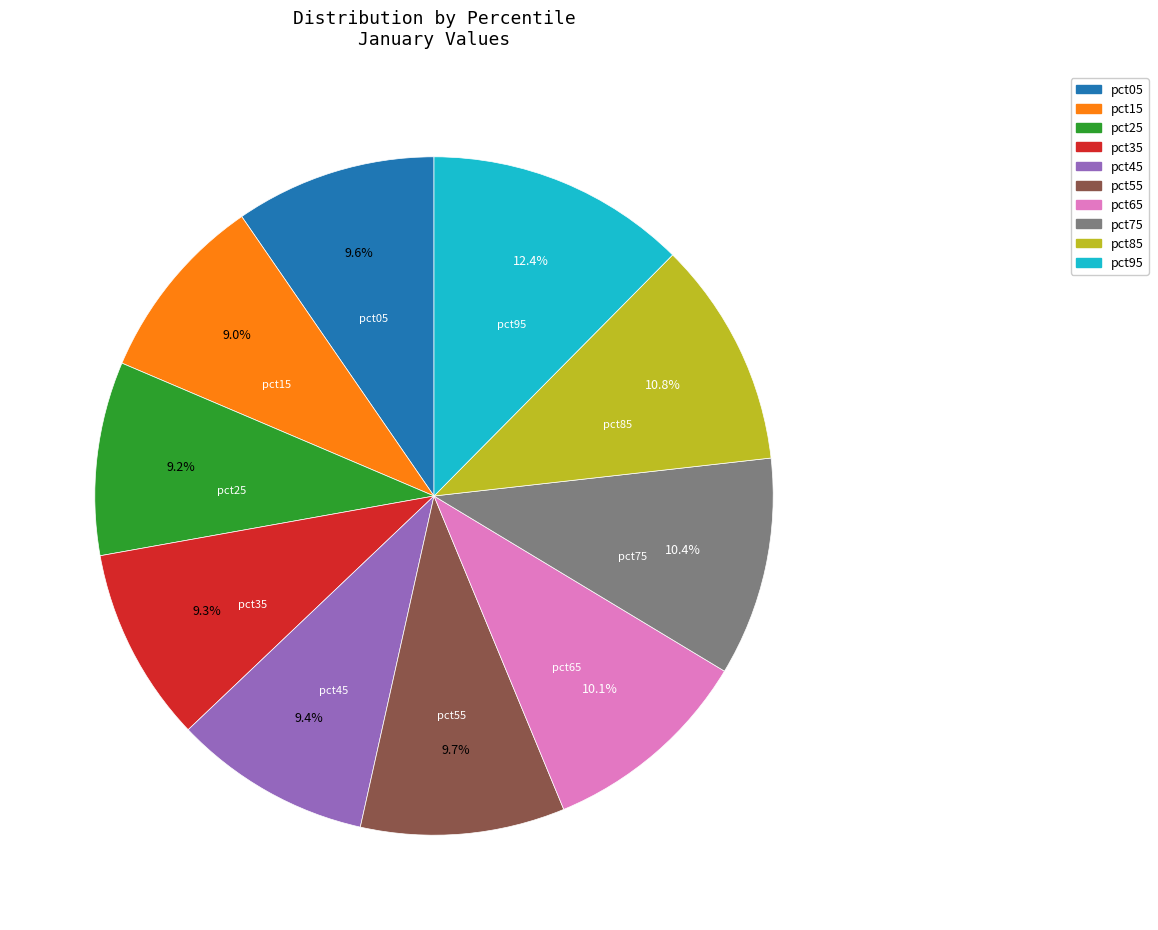

Combined, do pct95 and pct85 account for over 50%?

No